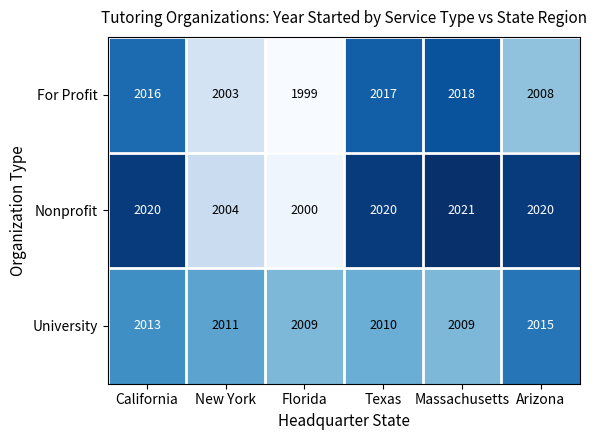

How many series are shown in this chart?

3